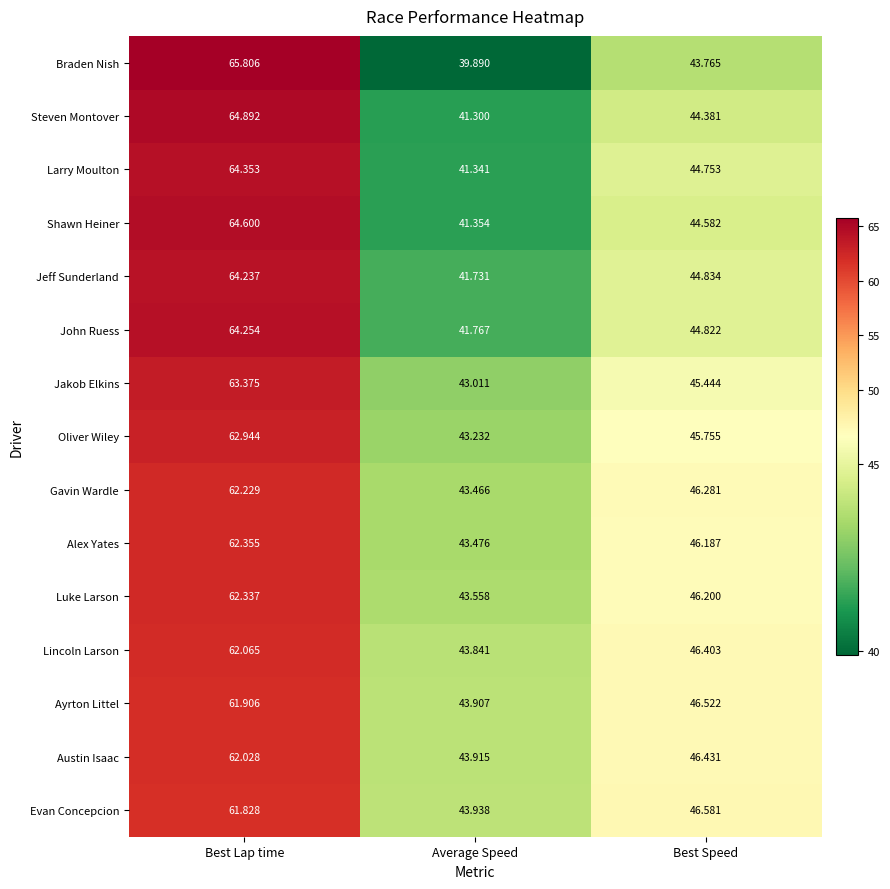

How many values in the Ayrton Littel series are below 46?

1